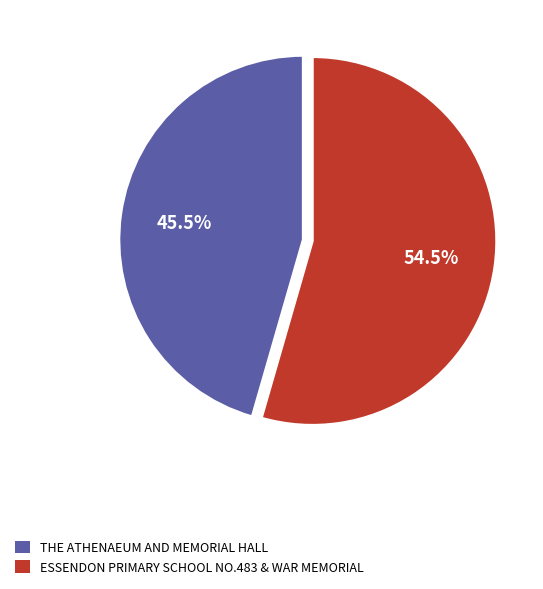

Is ESSENDON PRIMARY SCHOOL NO.483 & WAR MEMORIAL the majority of the pie?

Yes